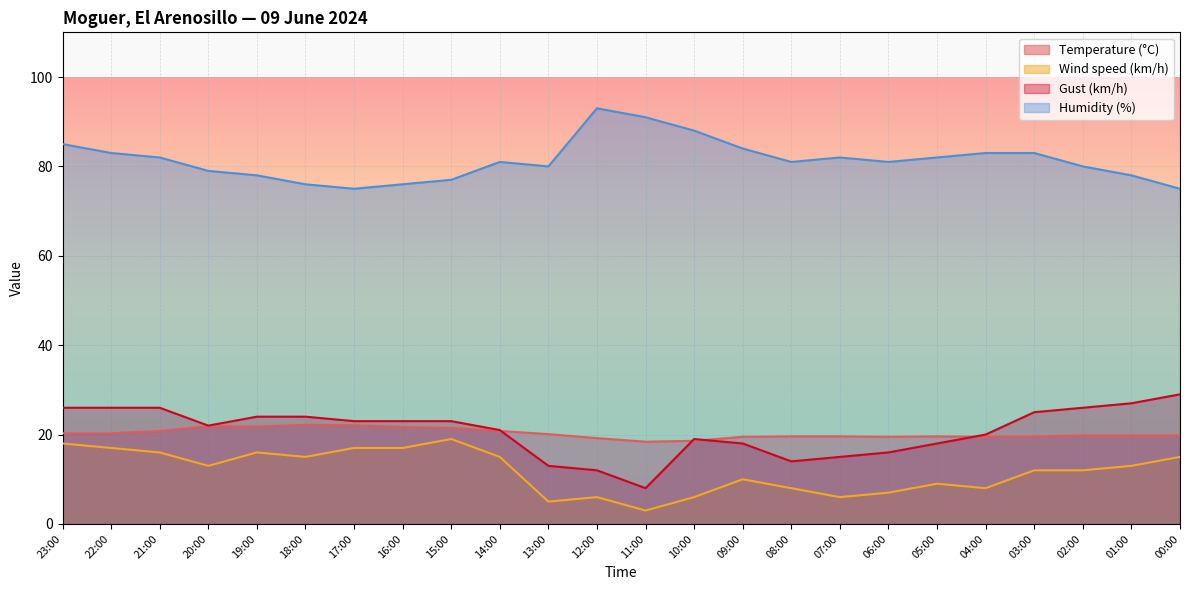

Reading right to left, list all the values displayed in this chart.

Temperature (°C): 00:00=19.8	01:00=19.8	02:00=19.8	03:00=19.6	04:00=19.5	05:00=19.6	06:00=19.5	07:00=19.6	08:00=19.6	09:00=19.5	10:00=18.6	11:00=18.4	12:00=19.2	13:00=20.1	14:00=20.8	15:00=21.5	16:00=21.7	17:00=22.1	18:00=22.2	19:00=21.8	20:00=21.9	21:00=20.8	22:00=20.3	23:00=20.3
Wind speed (km/h): 00:00=15.0	01:00=13.0	02:00=12.0	03:00=12.0	04:00=8.0	05:00=9.0	06:00=7.0	07:00=6.0	08:00=8.0	09:00=10.0	10:00=6.0	11:00=3.0	12:00=6.0	13:00=5.0	14:00=15.0	15:00=19.0	16:00=17.0	17:00=17.0	18:00=15.0	19:00=16.0	20:00=13.0	21:00=16.0	22:00=17.0	23:00=18.0
Gust (km/h): 00:00=29.0	01:00=27.0	02:00=26.0	03:00=25.0	04:00=20.0	05:00=18.0	06:00=16.0	07:00=15.0	08:00=14.0	09:00=18.0	10:00=19.0	11:00=8.0	12:00=12.0	13:00=13.0	14:00=21.0	15:00=23.0	16:00=23.0	17:00=23.0	18:00=24.0	19:00=24.0	20:00=22.0	21:00=26.0	22:00=26.0	23:00=26.0
Humidity (%): 00:00=75.0	01:00=78.0	02:00=80.0	03:00=83.0	04:00=83.0	05:00=82.0	06:00=81.0	07:00=82.0	08:00=81.0	09:00=84.0	10:00=88.0	11:00=91.0	12:00=93.0	13:00=80.0	14:00=81.0	15:00=77.0	16:00=76.0	17:00=75.0	18:00=76.0	19:00=78.0	20:00=79.0	21:00=82.0	22:00=83.0	23:00=85.0